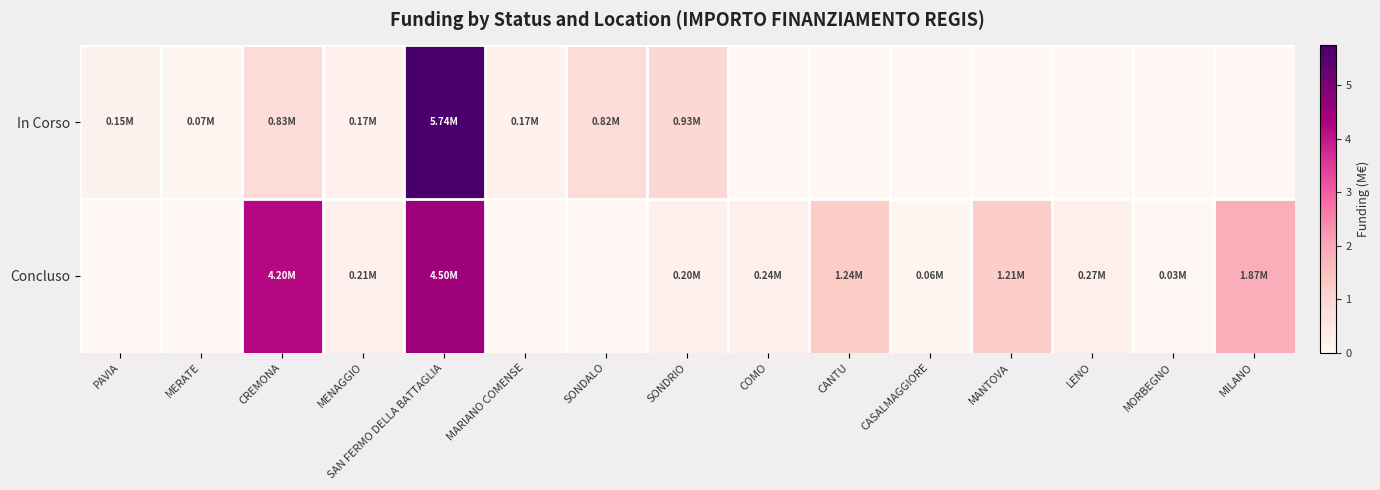

At SONDALO, list the series in order from largest to smallest.

In Corso, Concluso